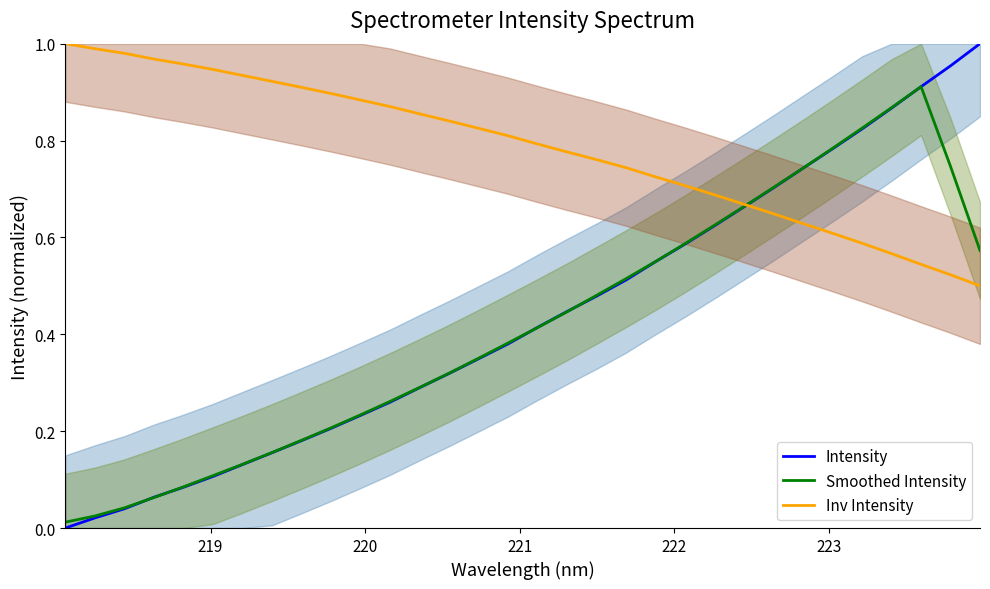

What is the difference between the second highest and minimum values in the Smoothed Intensity series?

0.9